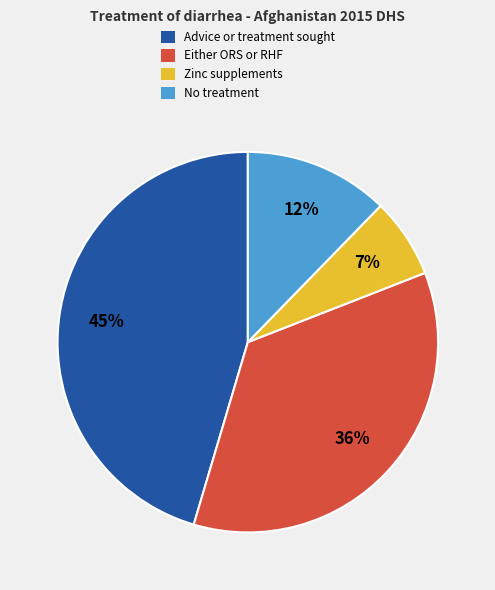

To the nearest percent, what is the combined percentage of Advice or treatment sought and Either ORS or RHF?

81%